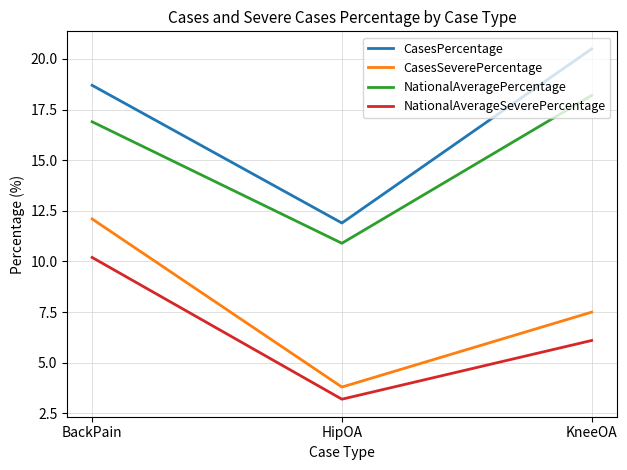

Reading left to right, transcribe all the data shown in this chart.

CasesPercentage: BackPain=18.7	HipOA=11.9	KneeOA=20.5
CasesSeverePercentage: BackPain=12.1	HipOA=3.8	KneeOA=7.5
NationalAveragePercentage: BackPain=16.9	HipOA=10.9	KneeOA=18.2
NationalAverageSeverePercentage: BackPain=10.2	HipOA=3.2	KneeOA=6.1